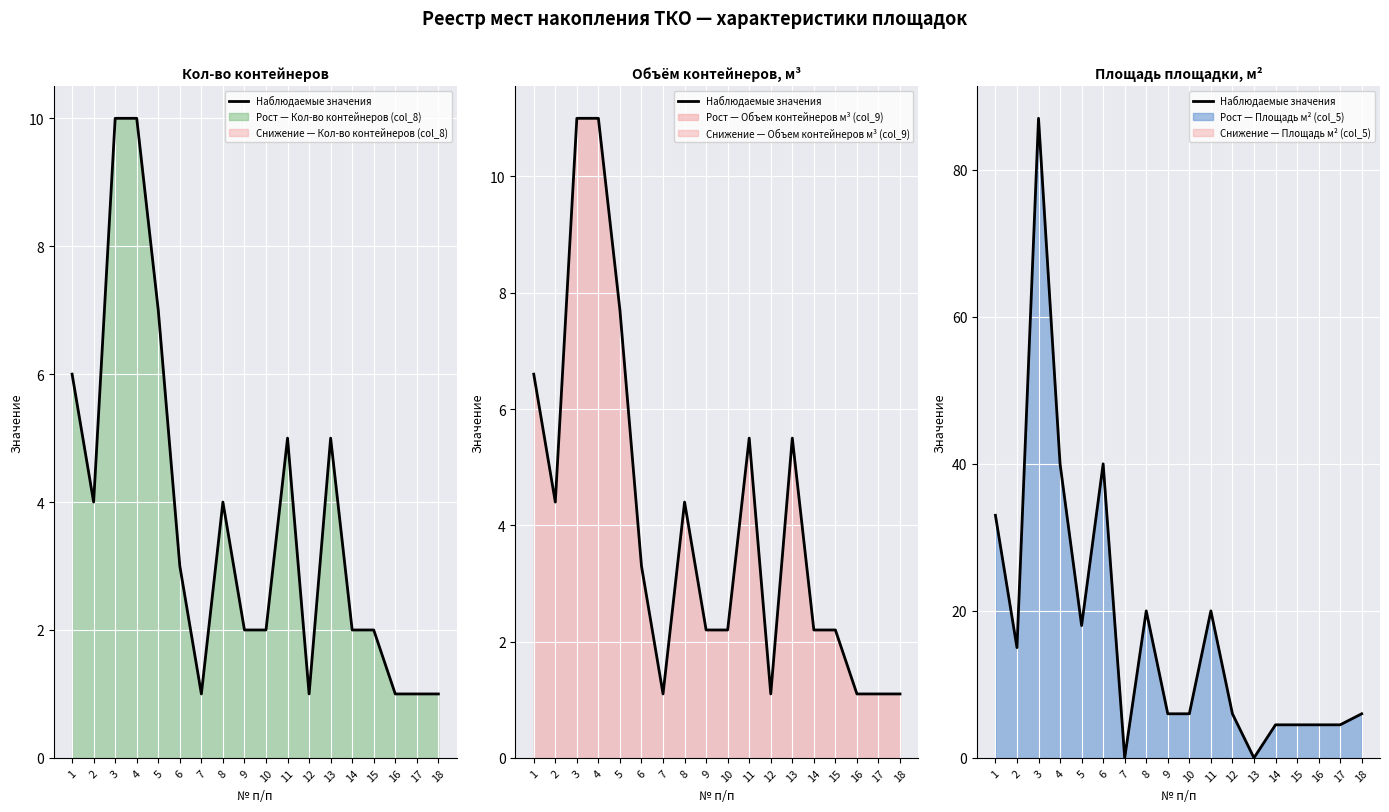

What is the greatest value displayed?

87.0